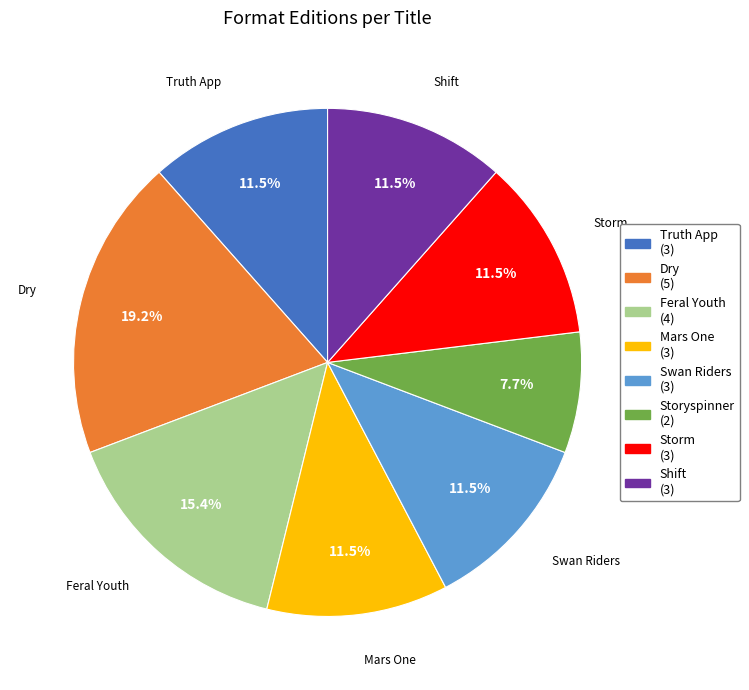

Is the sum of Storm and Shift greater than half?

No